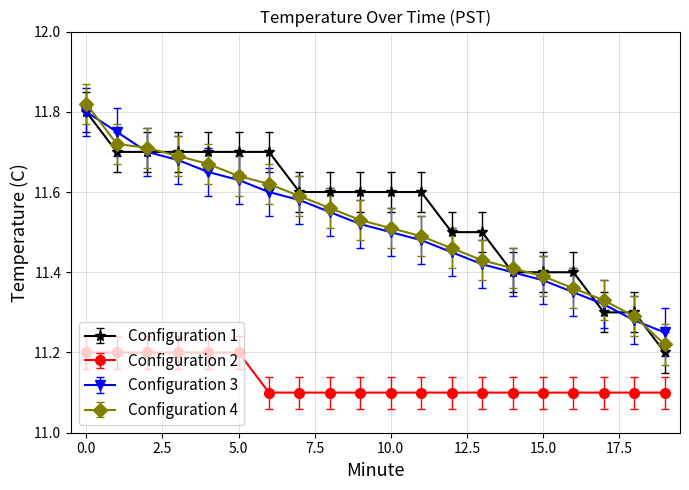

True or false: Configuration 3 has more than 1 interior local peaks.

False